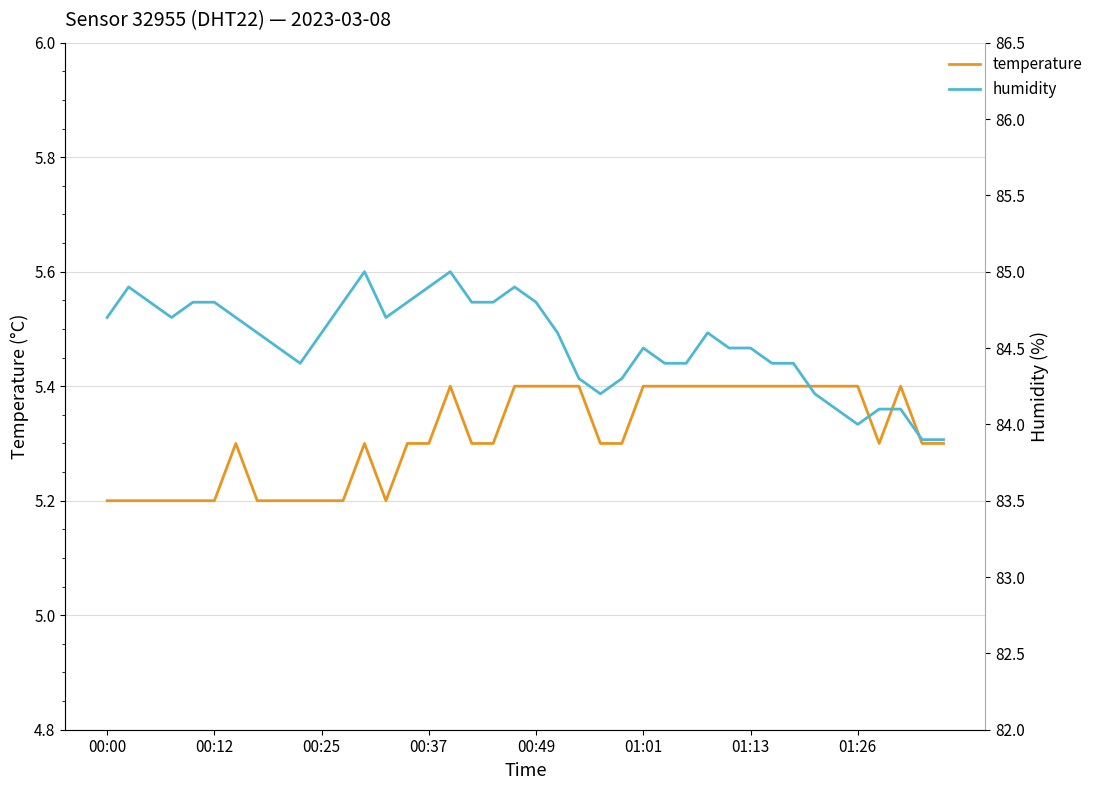

Reading left to right, extract all data points from this chart.

temperature: 5.2	5.2	5.2	5.2	5.2	5.2	5.3	5.2	5.2	5.2	5.2	5.2	5.3	5.2	5.3	5.3	5.4	5.3	5.3	5.4	5.4	5.4	5.4	5.3	5.3	5.4	5.4	5.4	5.4	5.4	5.4	5.4	5.4	5.4	5.4	5.4	5.3	5.4	5.3	5.3
humidity: 84.7	84.9	84.8	84.7	84.8	84.8	84.7	84.6	84.5	84.4	84.6	84.8	85.0	84.7	84.8	84.9	85.0	84.8	84.8	84.9	84.8	84.6	84.3	84.2	84.3	84.5	84.4	84.4	84.6	84.5	84.5	84.4	84.4	84.2	84.1	84.0	84.1	84.1	83.9	83.9